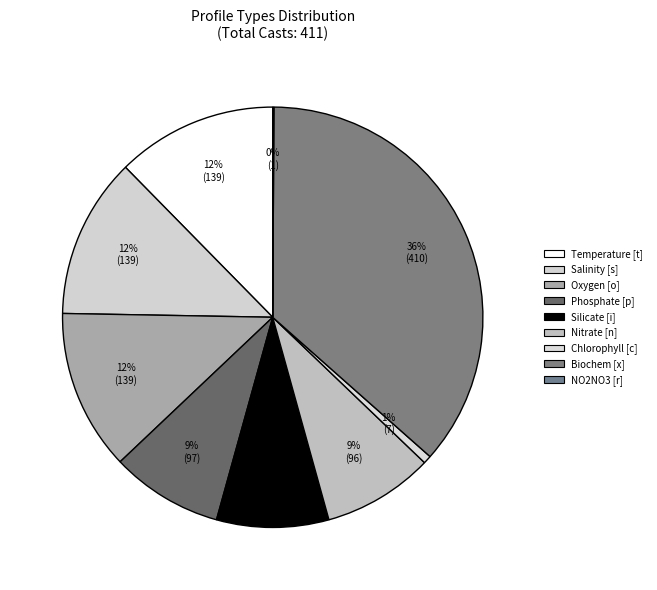

To the nearest percent, what is the combined percentage of Salinity [s] and Biochem [x]?

49%